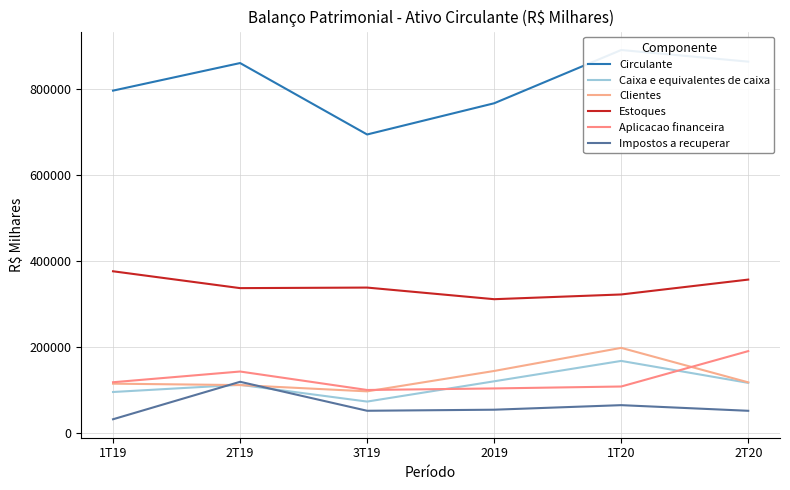

Count the Estoques values in the range 322363 to 356913.

4